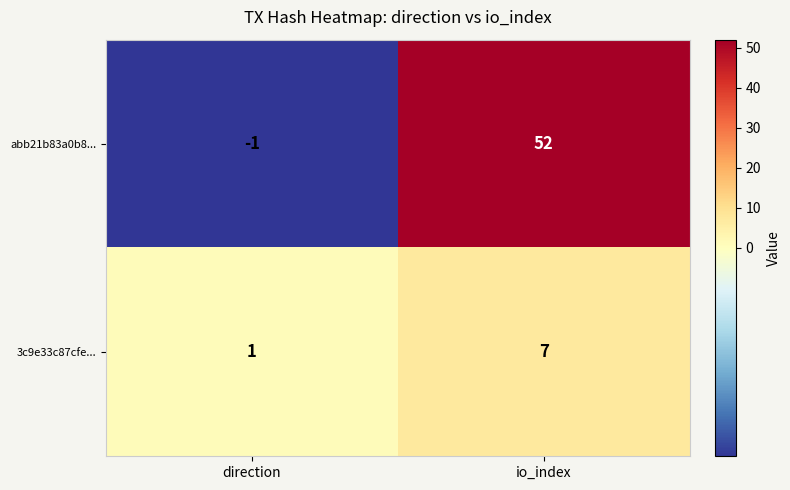

Which series has the largest range (max minus min)?

abb21b83a0b8...